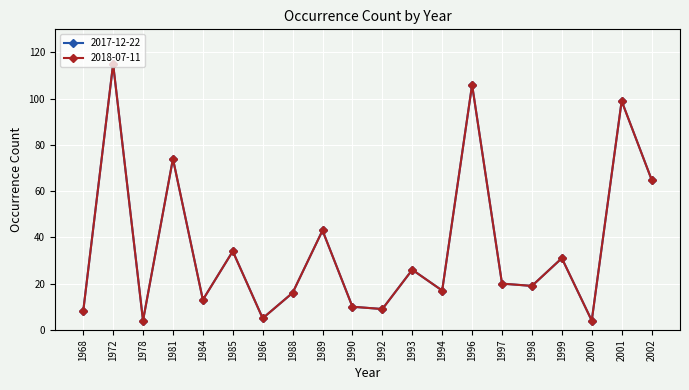

Which category has the lowest value in the 2017-12-22 series?

1978